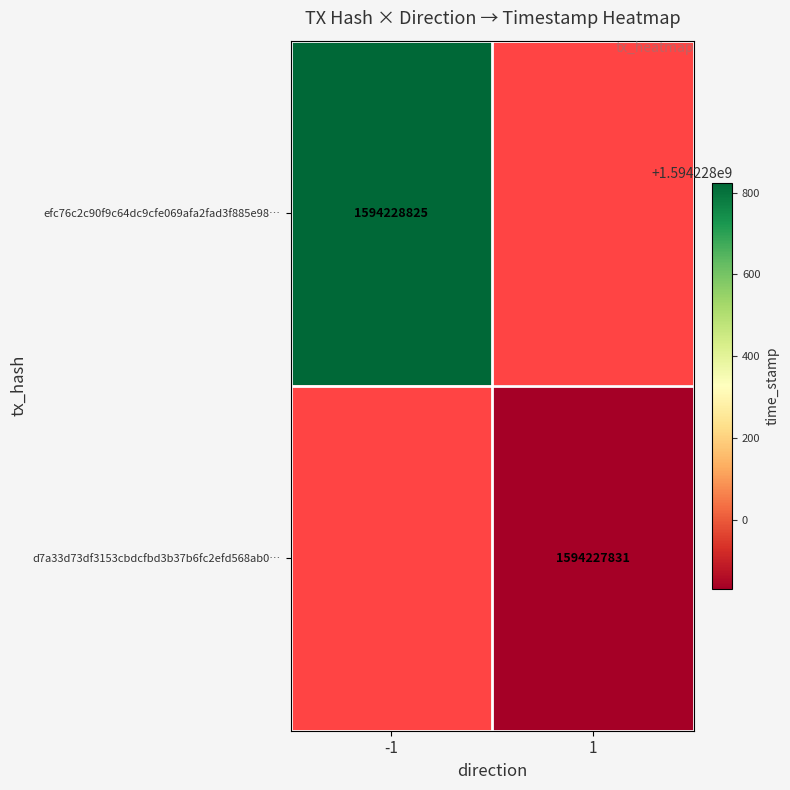

Between 0 and 1, which is larger?

1